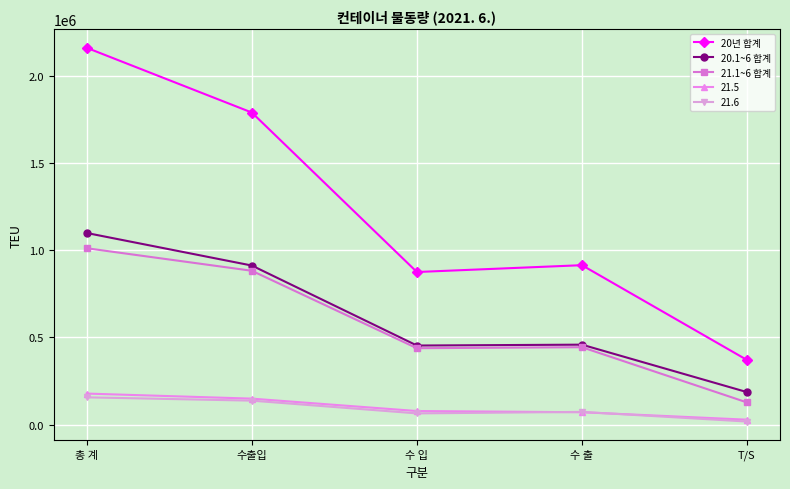

What is the label of the 3rd point from the left?

수 입